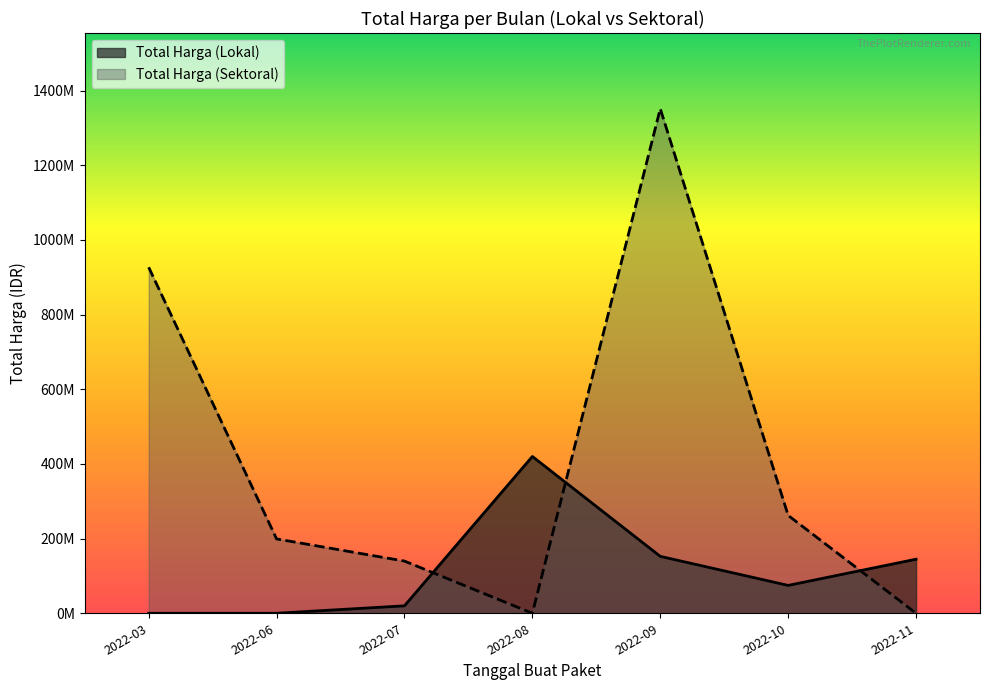

True or false: Total Harga (Lokal) has more than 0 interior local peaks.

True